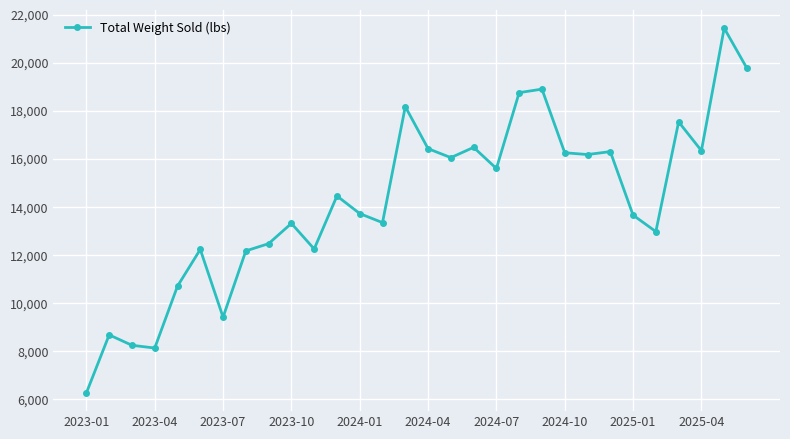

What is the value of the 18th point from the left?

16474.9